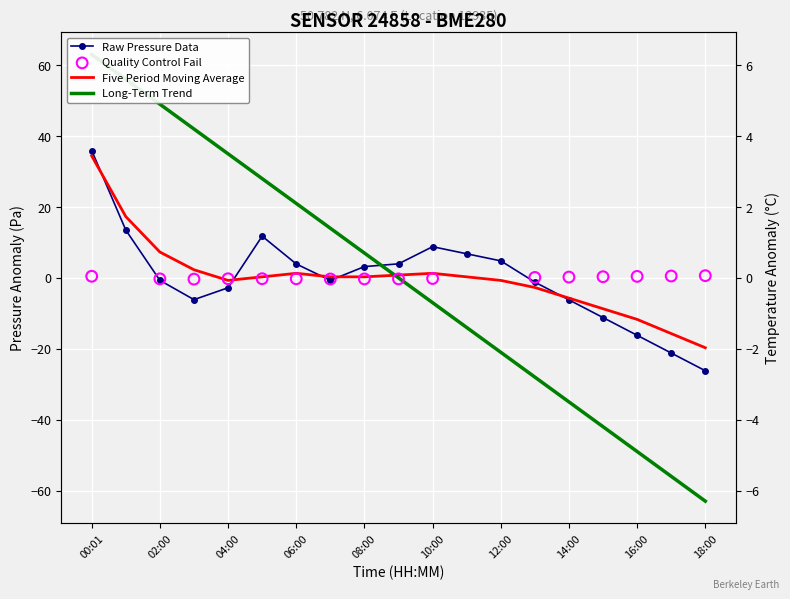

Which series reaches the minimum Y coordinate?

long_term_trend